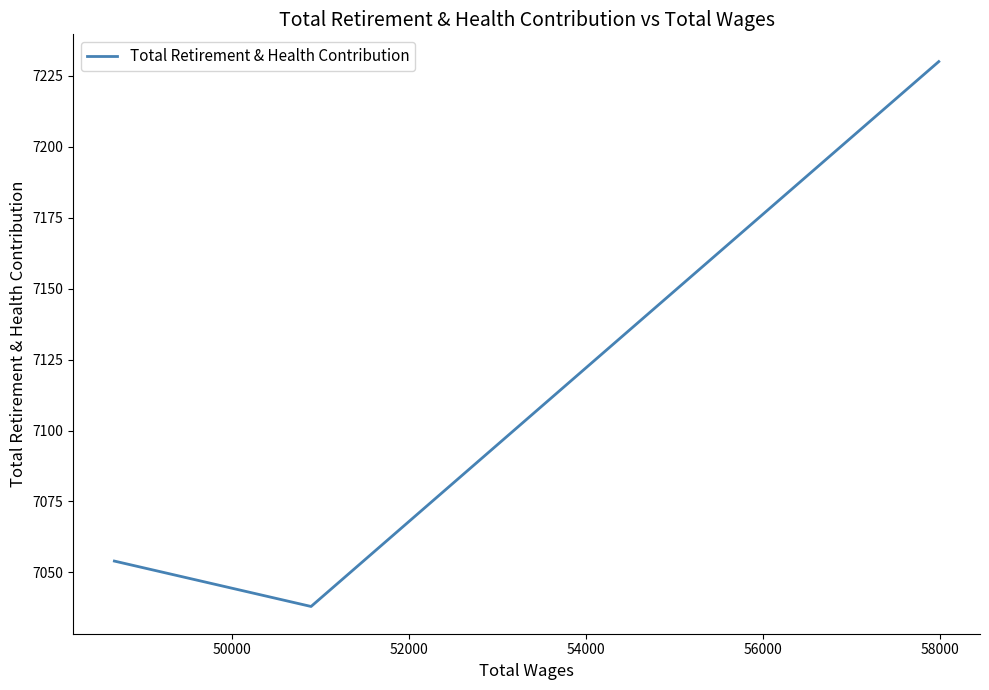

Is this an area chart (filled region under the line)?

No